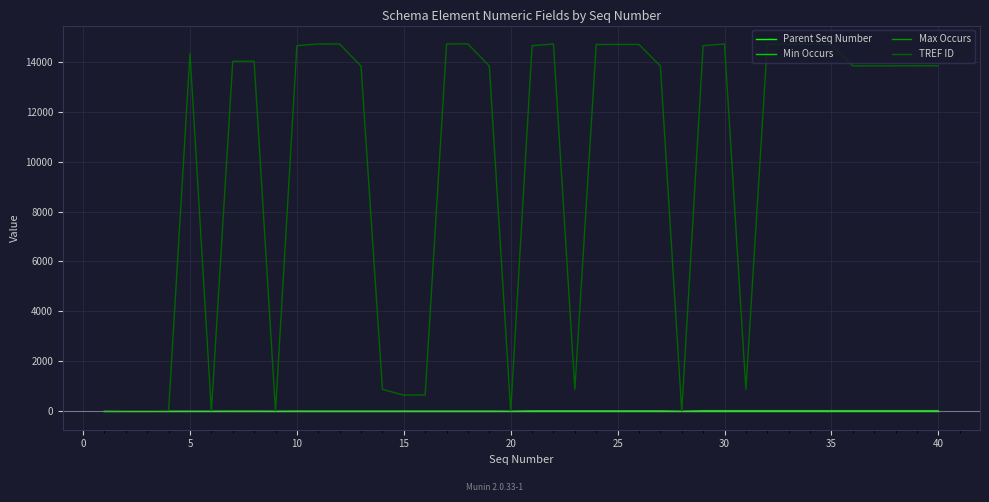

Which series has the widest spread of values?

TREF ID